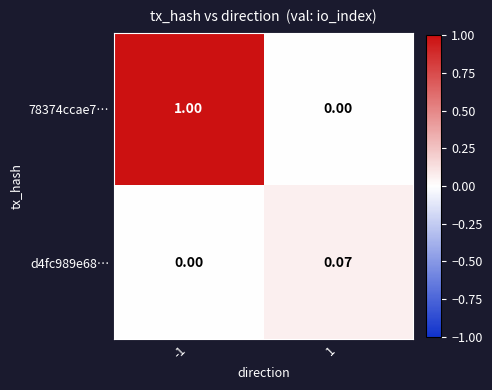

Which series has the largest total across all categories?

78374ccae7…